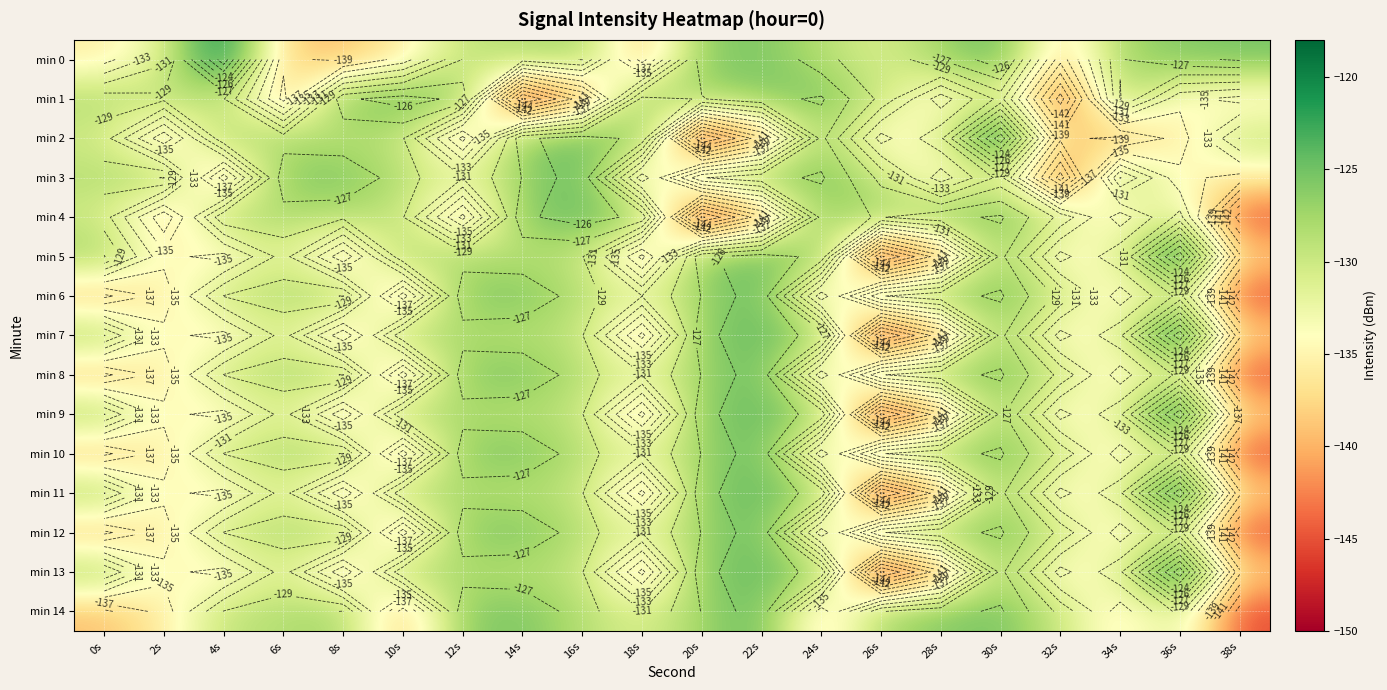

How many distinct data groups are displayed?

15